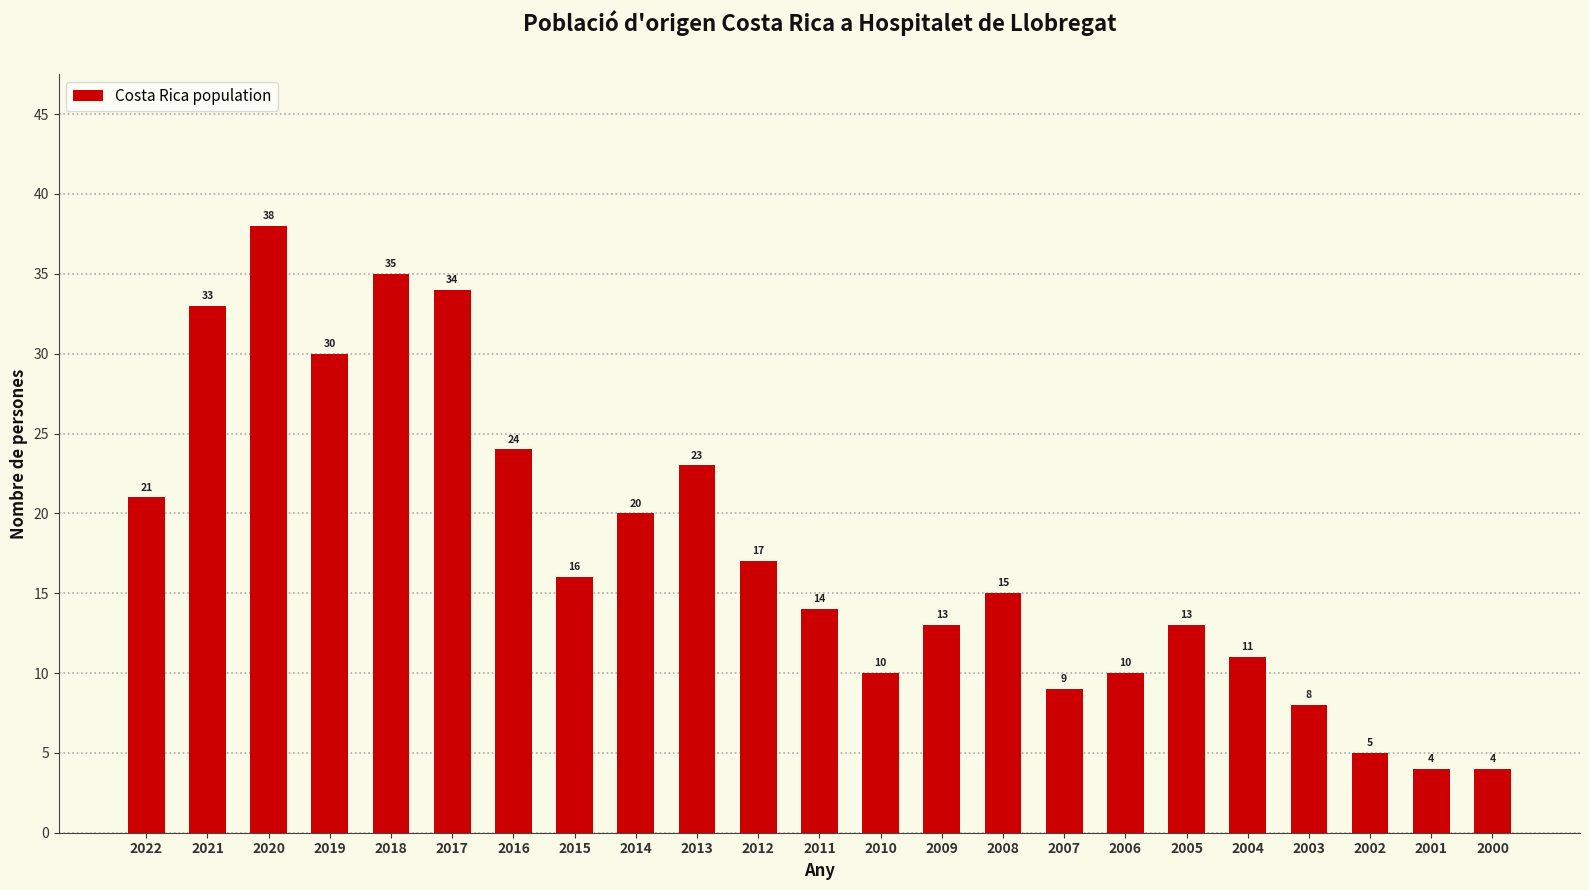

What is the sum of the values at 2011 and 2008?

29